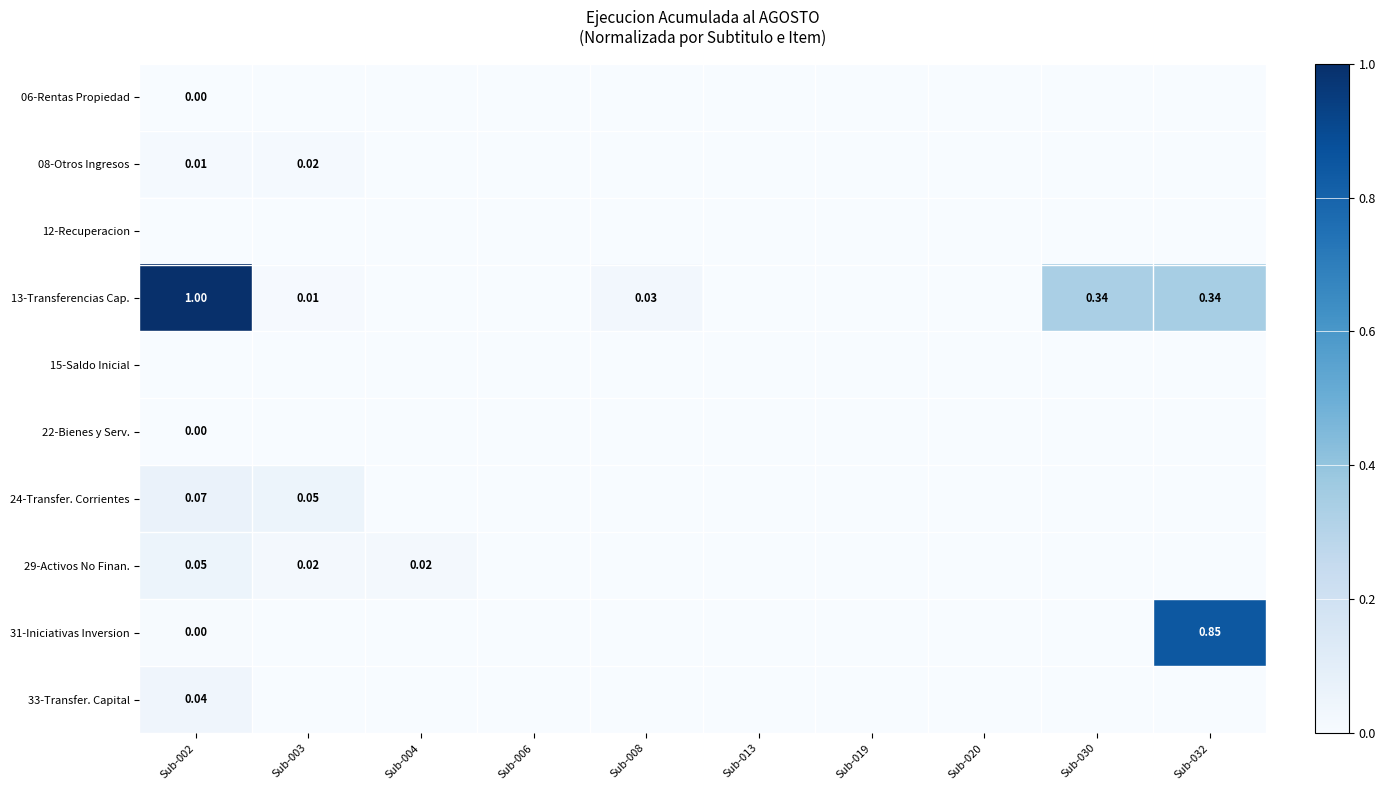

Count the number of categories in the chart.

10